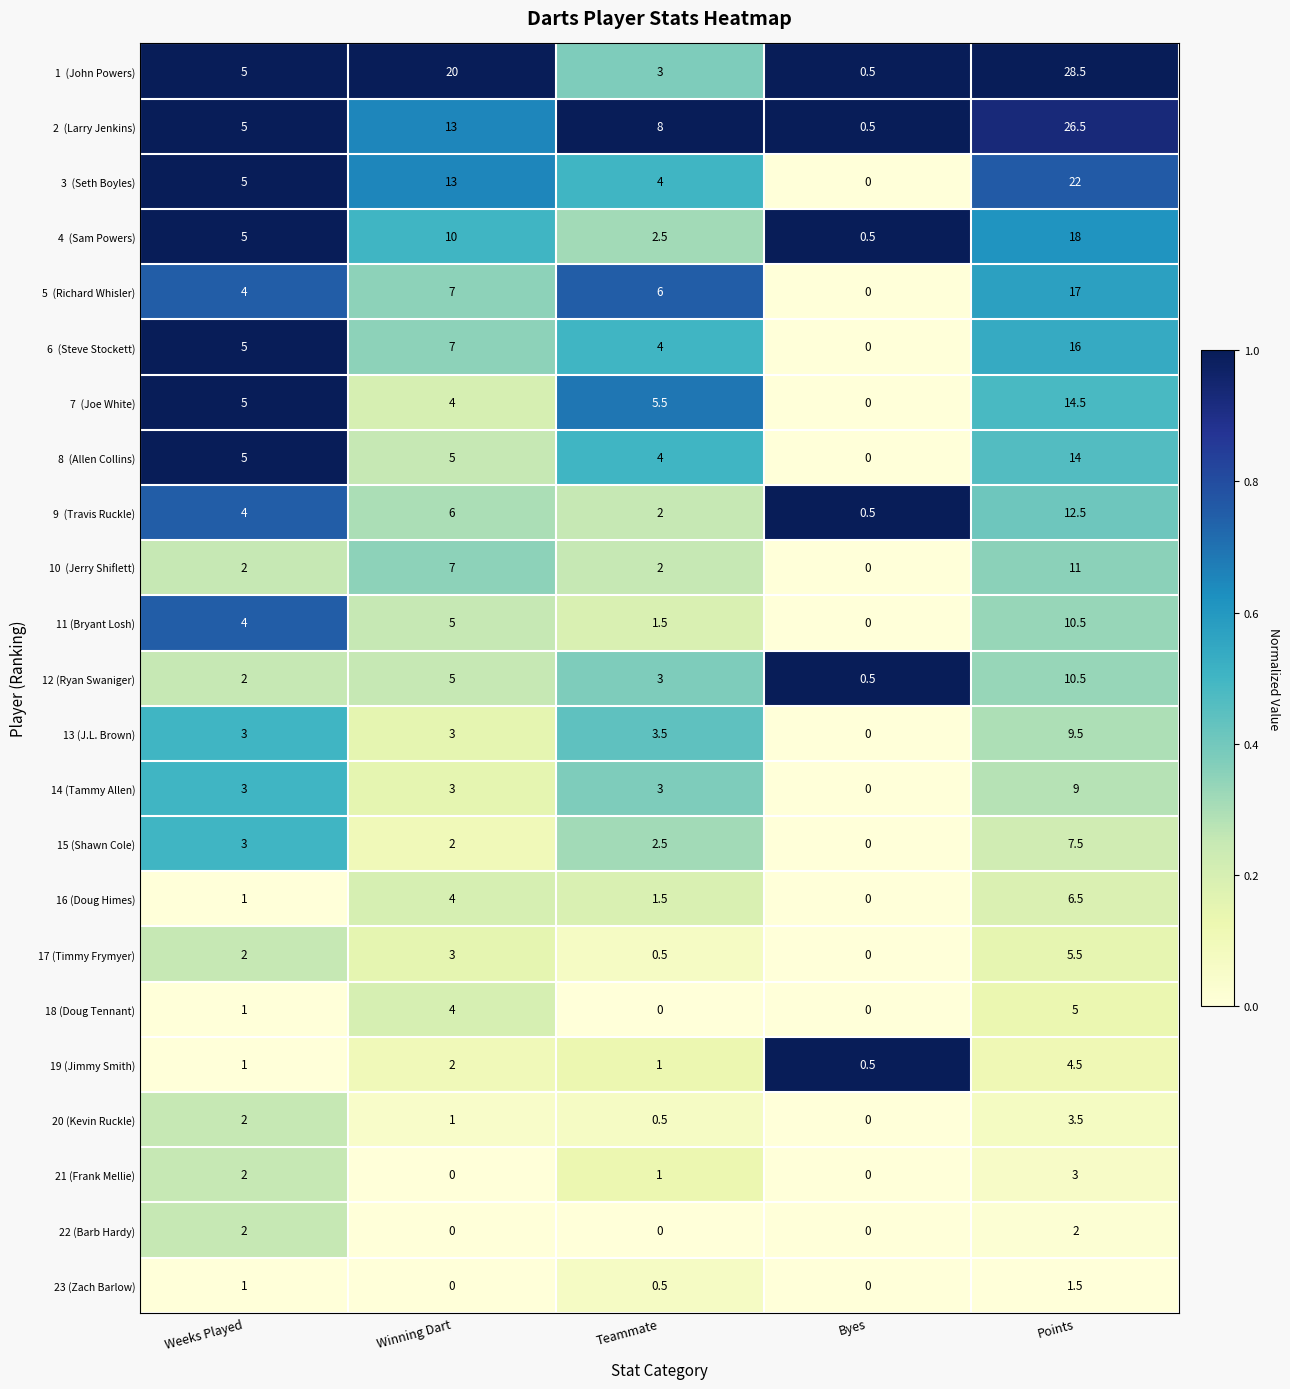

What is the maximum value shown in the chart?

28.5